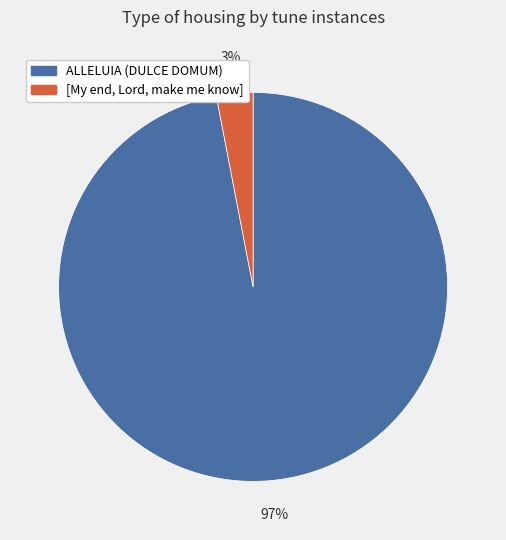

Count the number of slices in the pie.

2